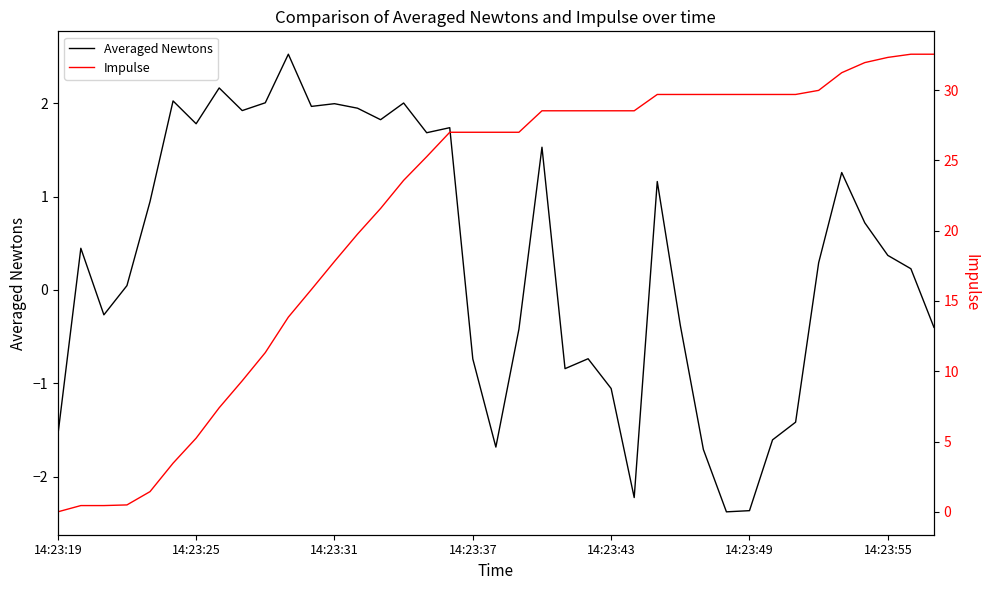

What value does the Impulse series have at 7?

7.4